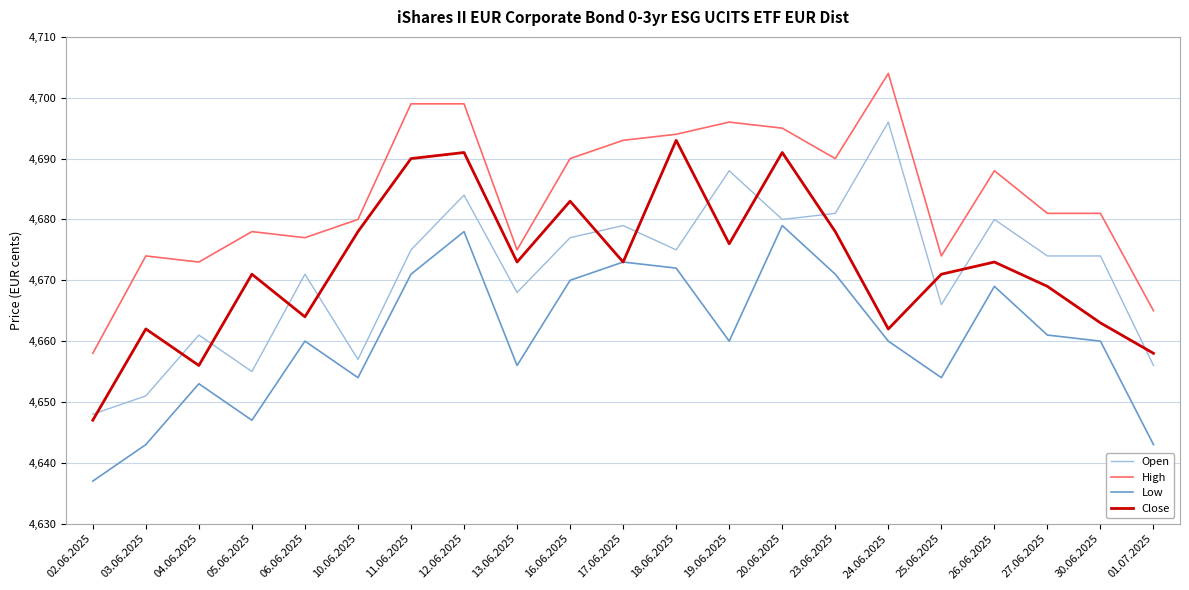

Is it true that Open equals 4648 at 02.06.2025?

True